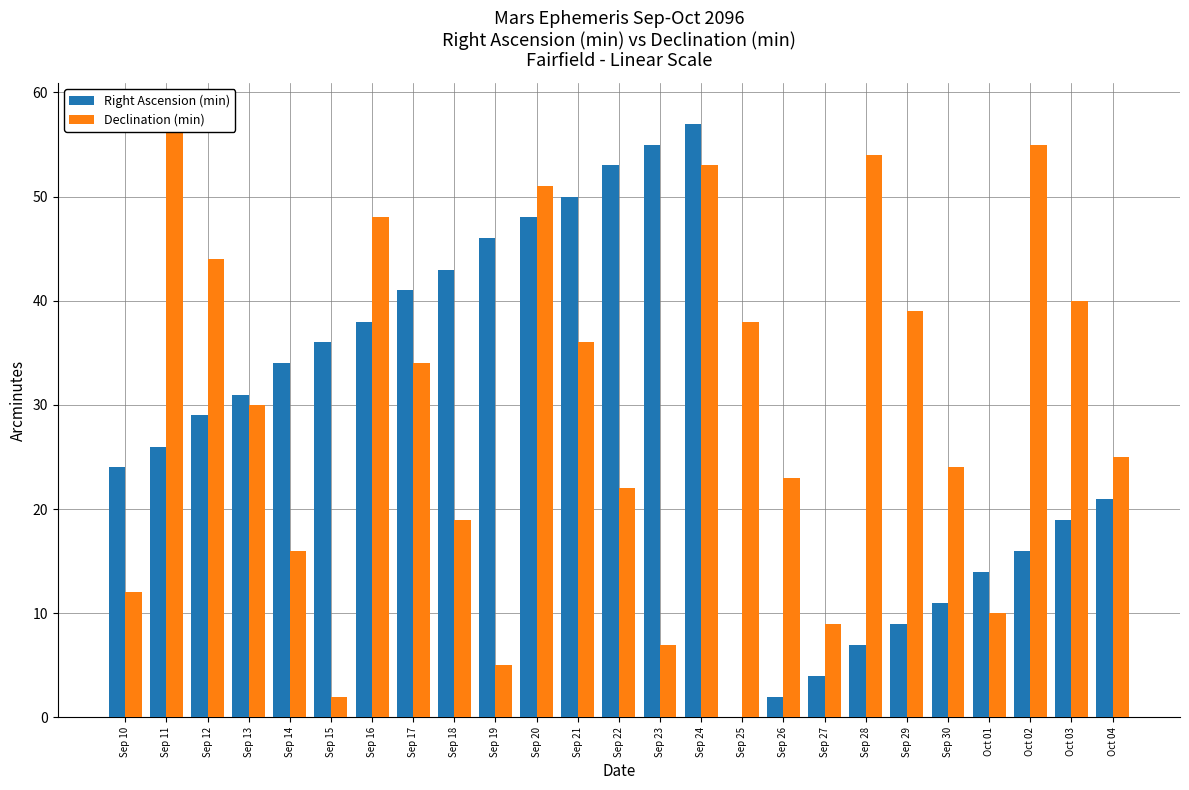

What is the average value of the Declination (min) series?

30